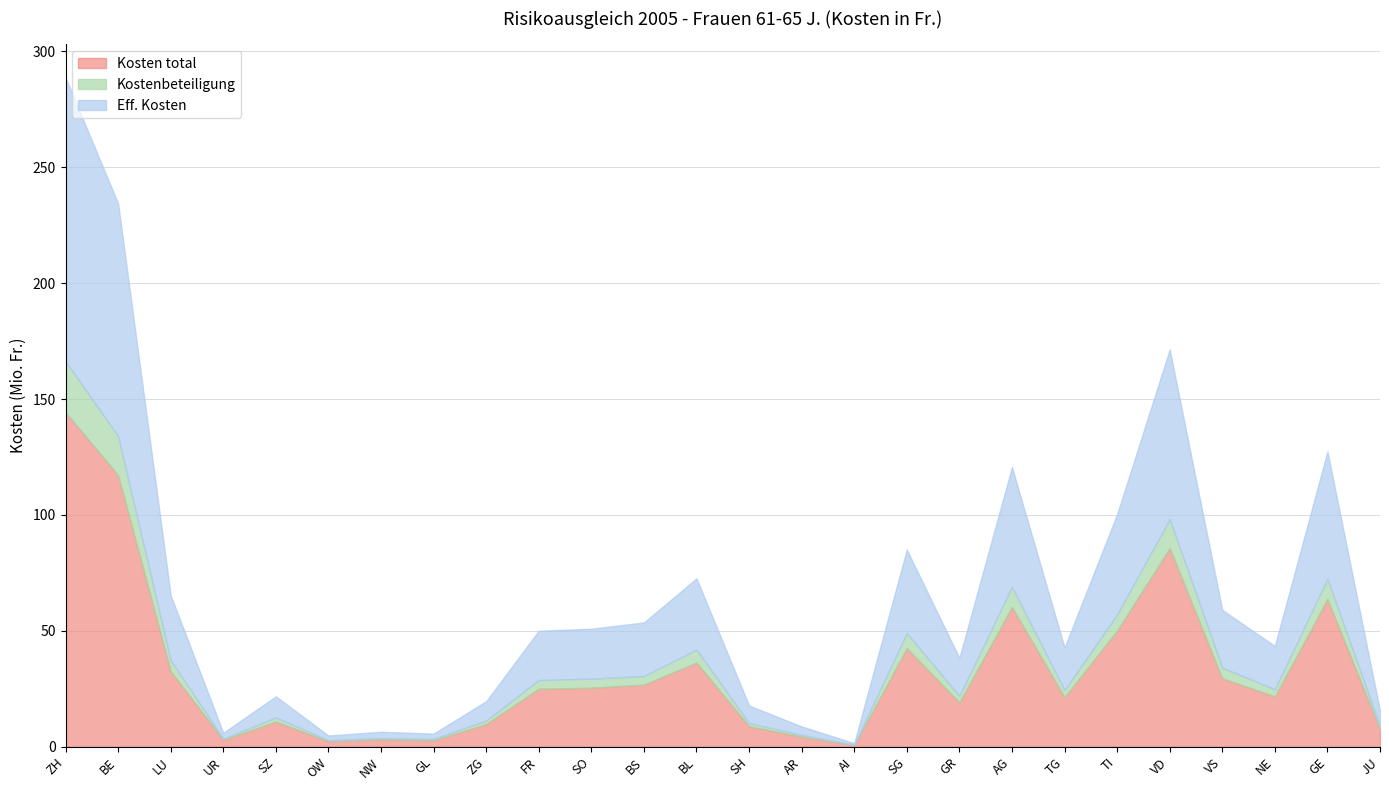

What is the label of the 21st point from the right?

OW